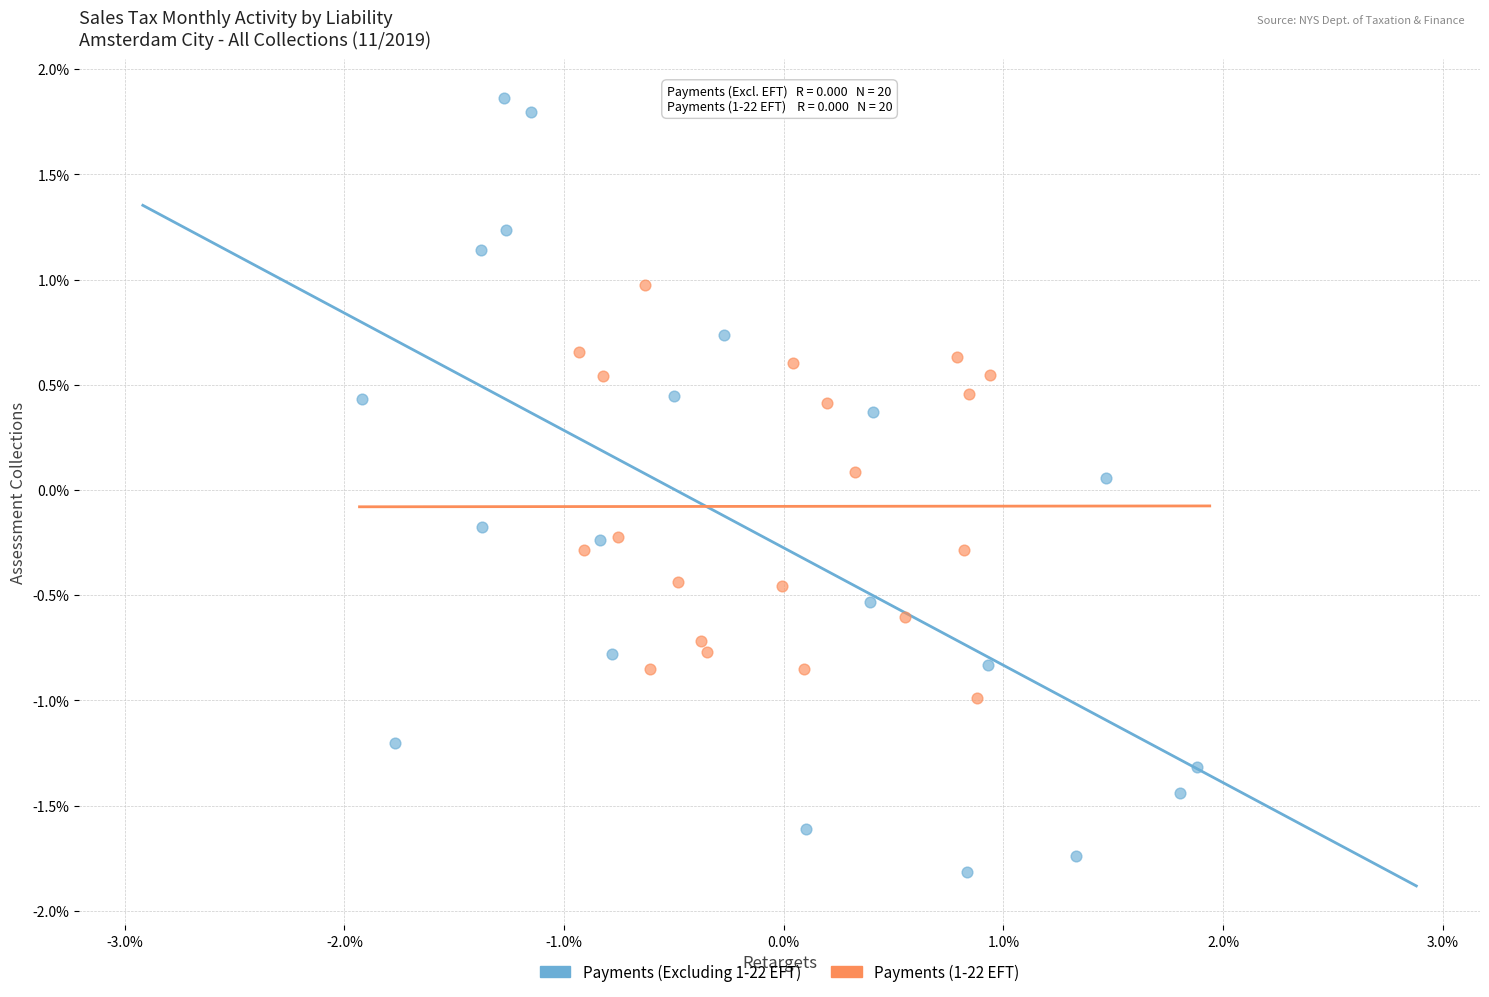

Which series contains the highest Y value?

Payments (Excluding 1-22 EFT)